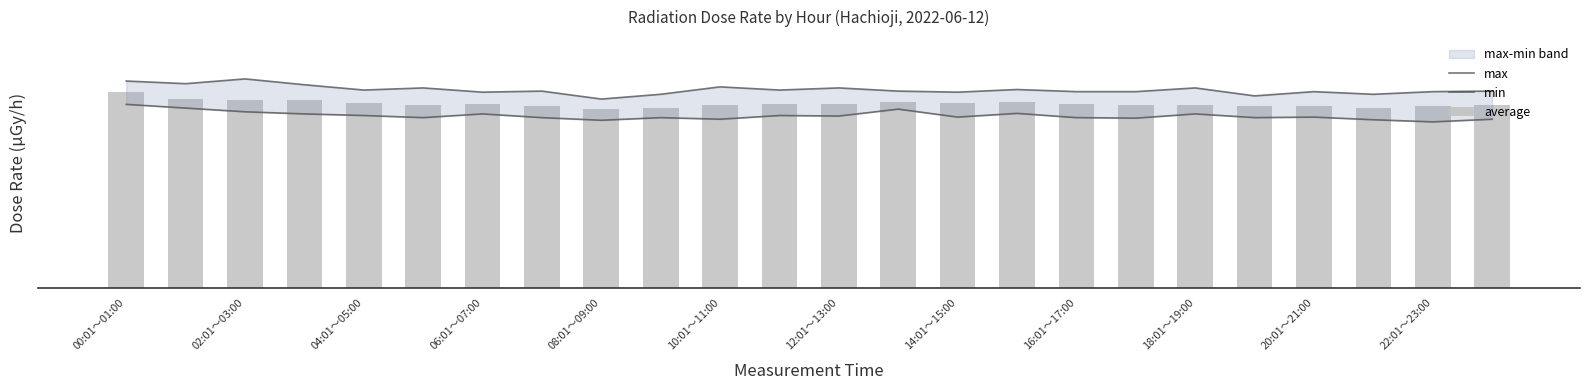

List the series in order of their overall mean, lowest first.

min, average, max